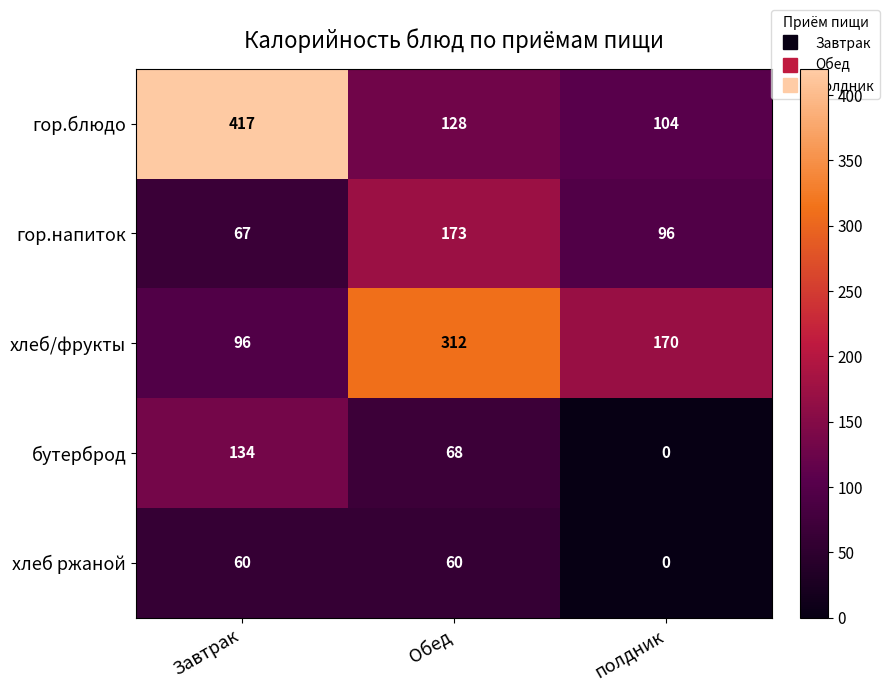

Is it true that хлеб/фрукты equals 108 at полдник?

False